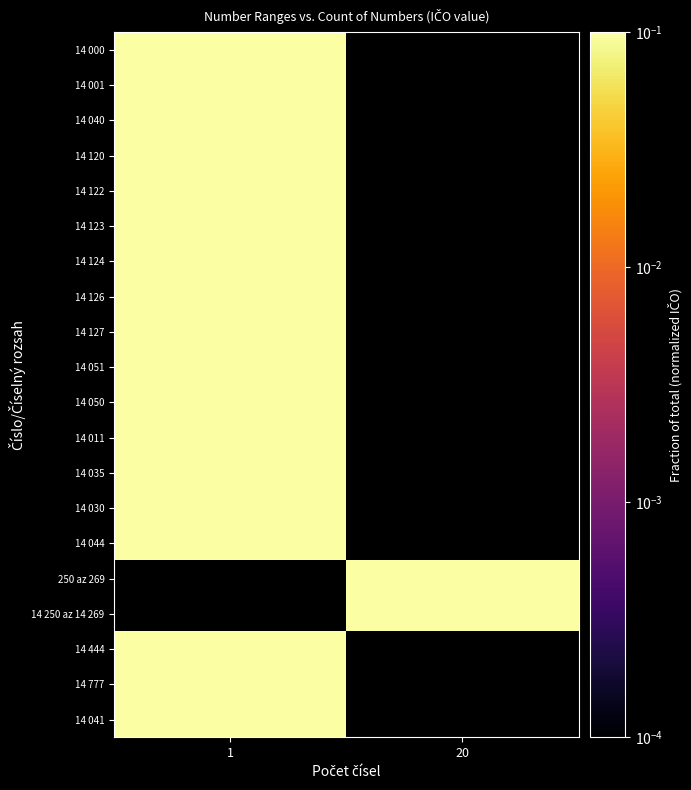

How many series are shown in this chart?

20